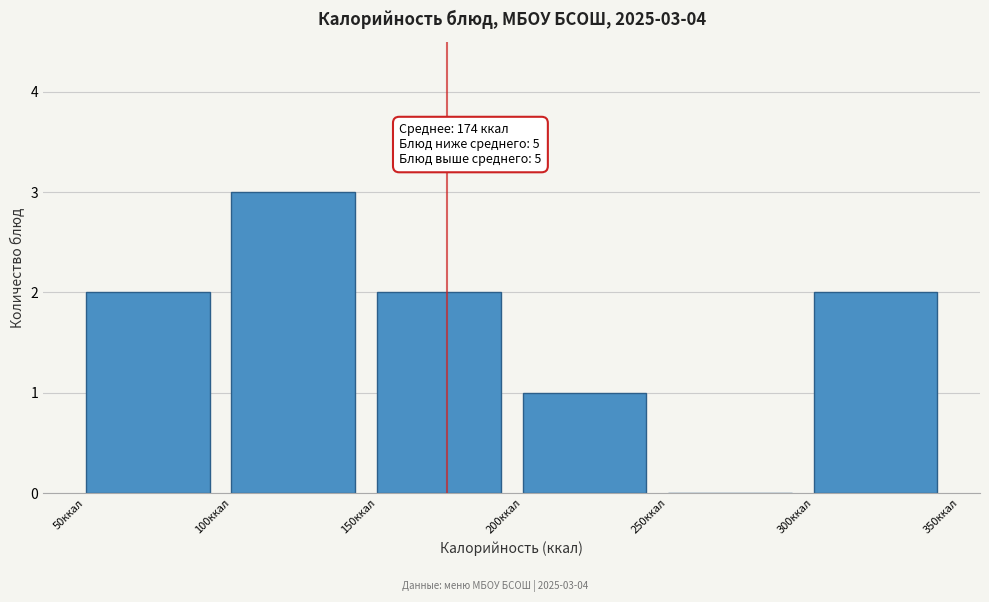

Which range on the x-axis has the tallest bar?

100 to 150